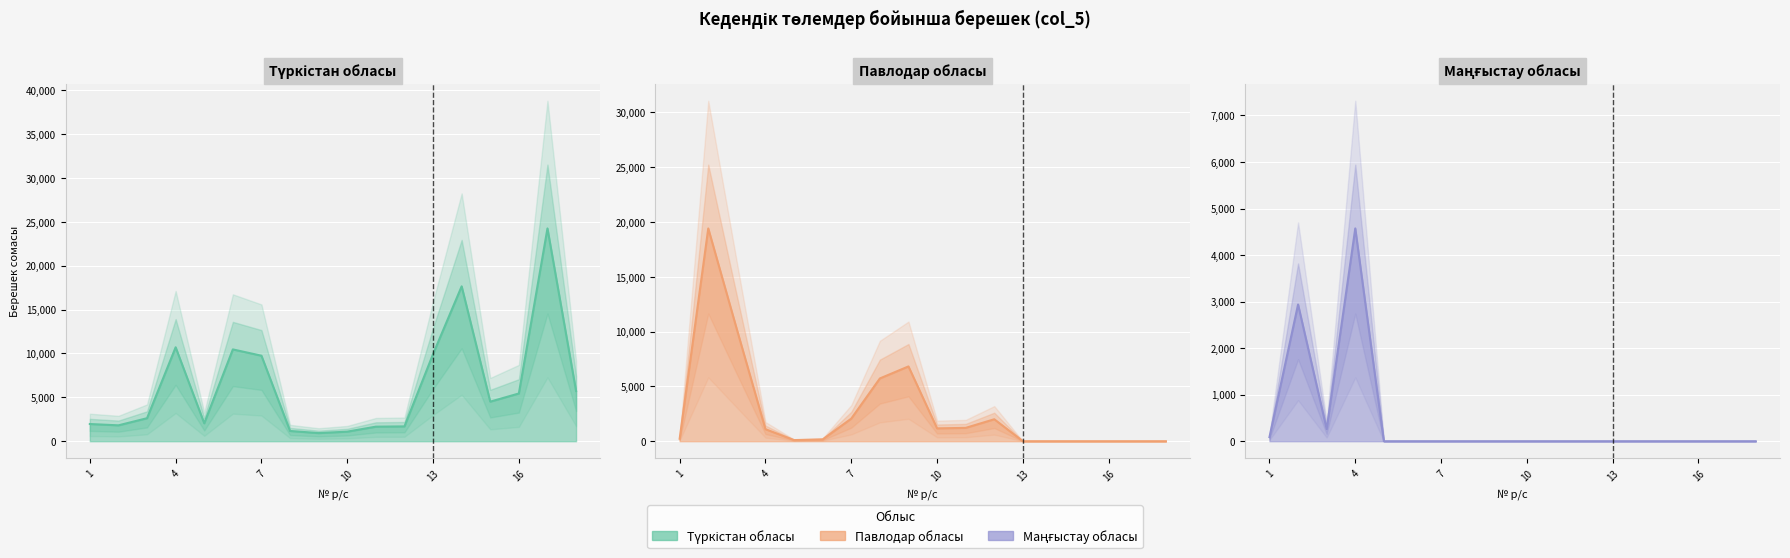

True or false: Павлодар обласы has more than 2 points higher than both neighbors.

True